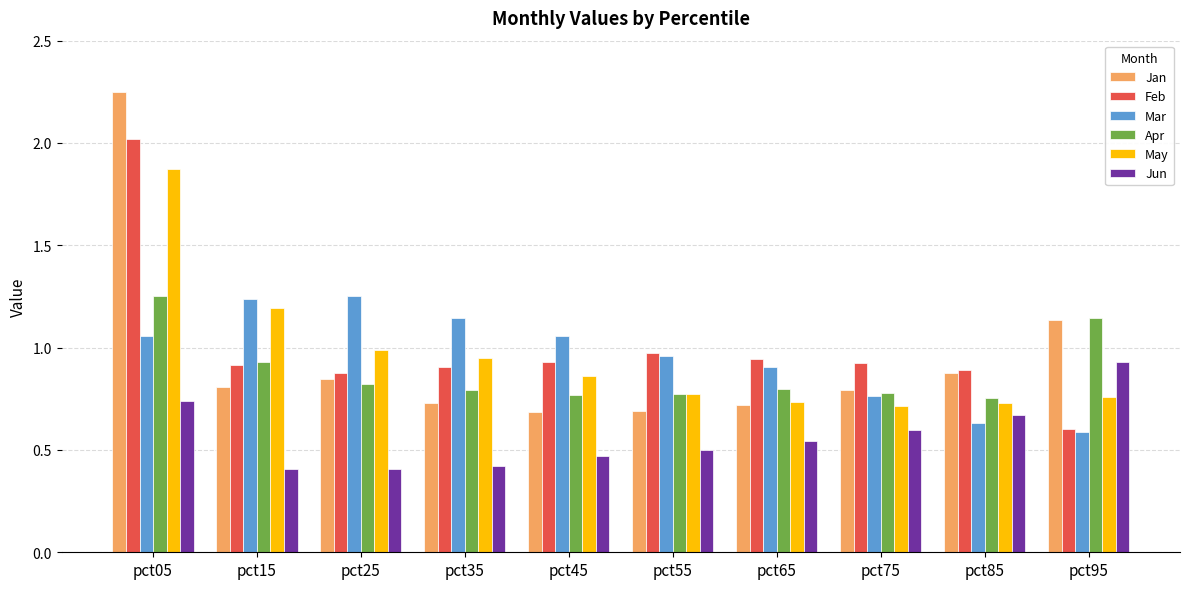

Which series has the widest spread of values?

Jan